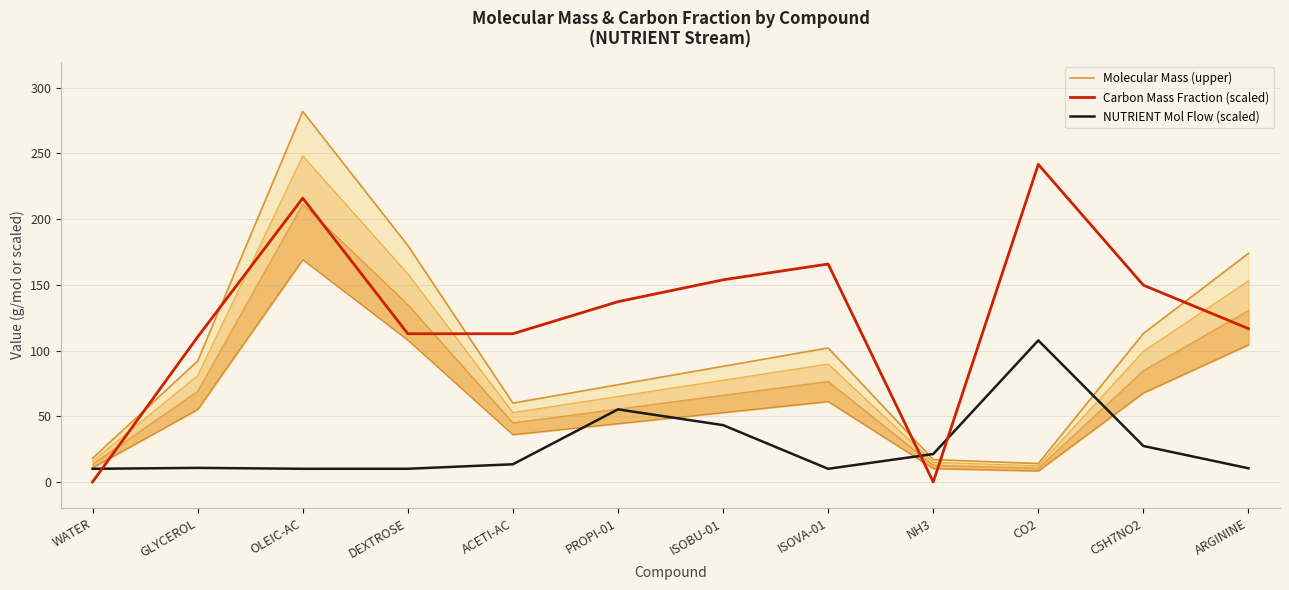

What value does the Molecular Mass (upper) series have at C5H7NO2?

113.0